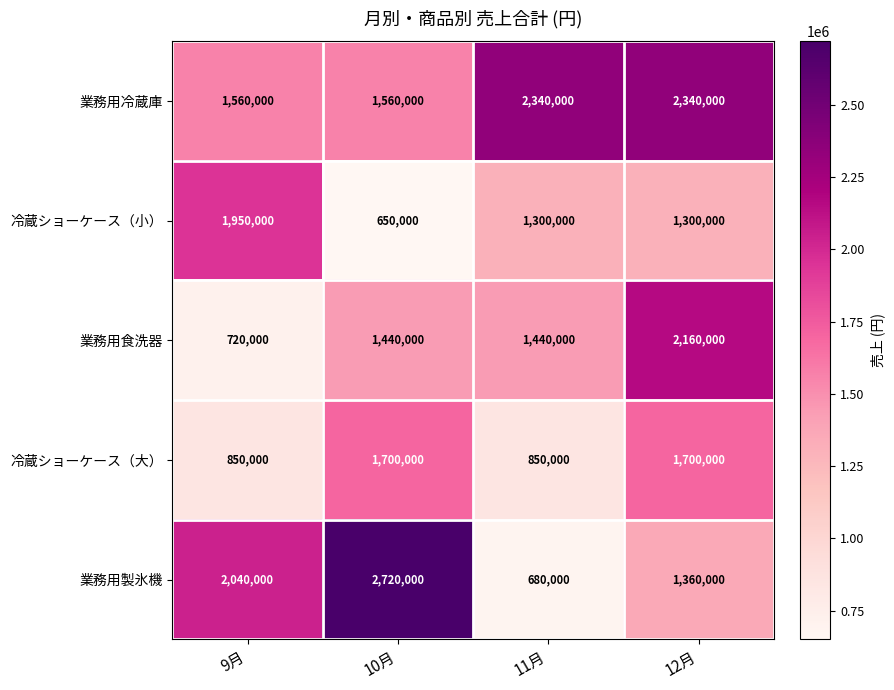

Rank the series at 9月 from lowest to highest value.

業務用食洗器, 冷蔵ショーケース（大）, 業務用冷蔵庫, 冷蔵ショーケース（小）, 業務用製氷機